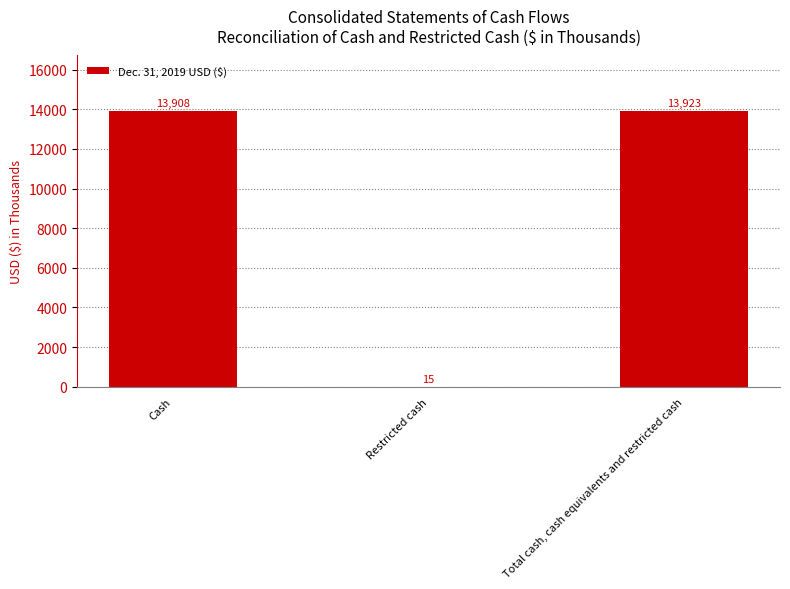

Is it true that the value at Total cash, cash equivalents and restricted cash is 8697?

False